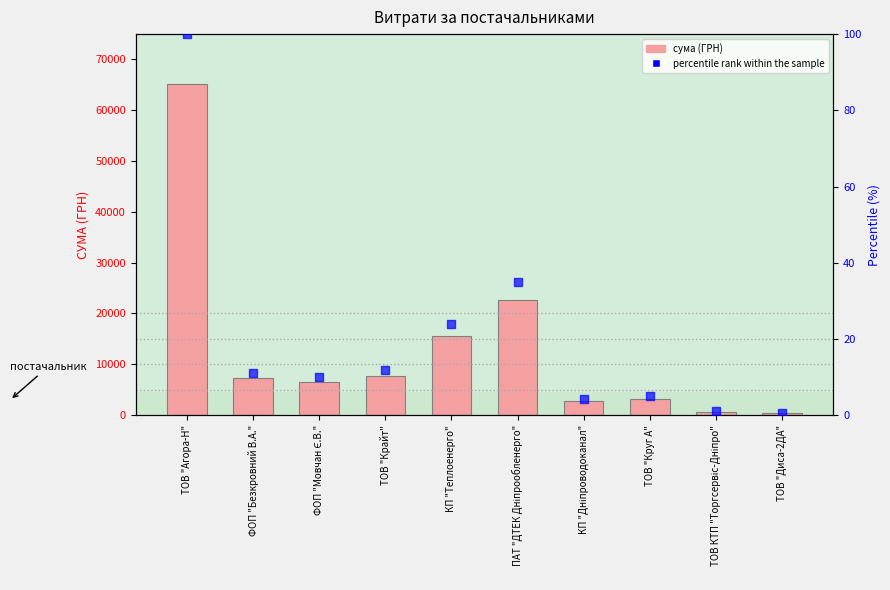

Is the value of СУМА (ГРН) at ТОВ "Крайт" greater than the value of percentile rank within the sample at КП "Дніпроводоканал"?

Yes